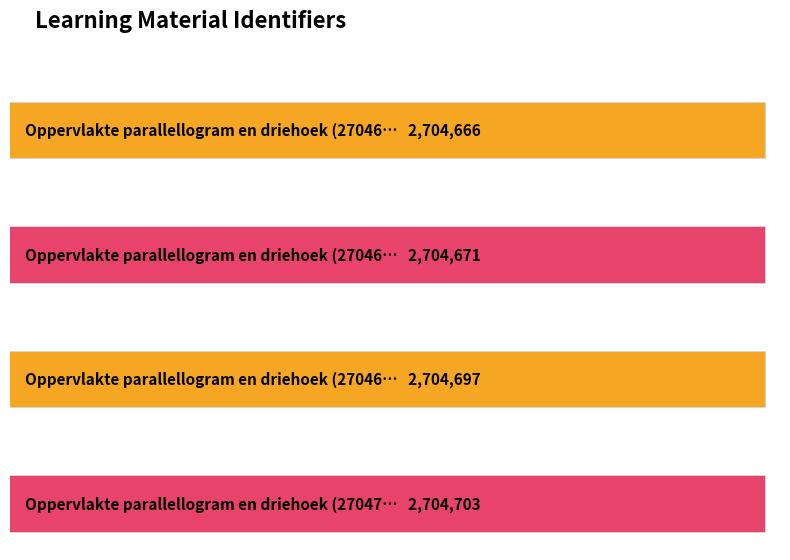

What is the greatest value displayed?

2704703